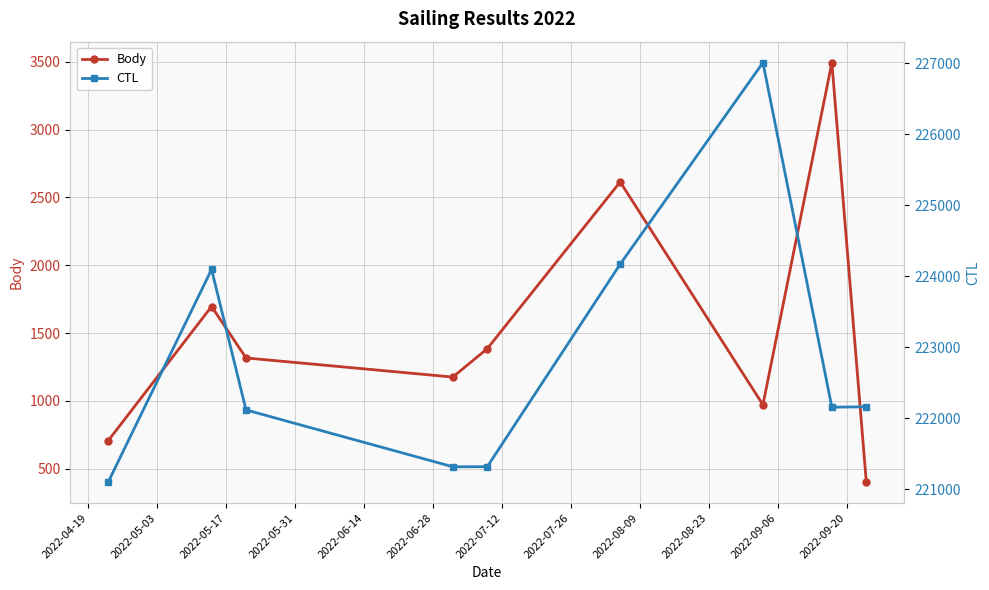

What is the highest value of the CTL series?

227008